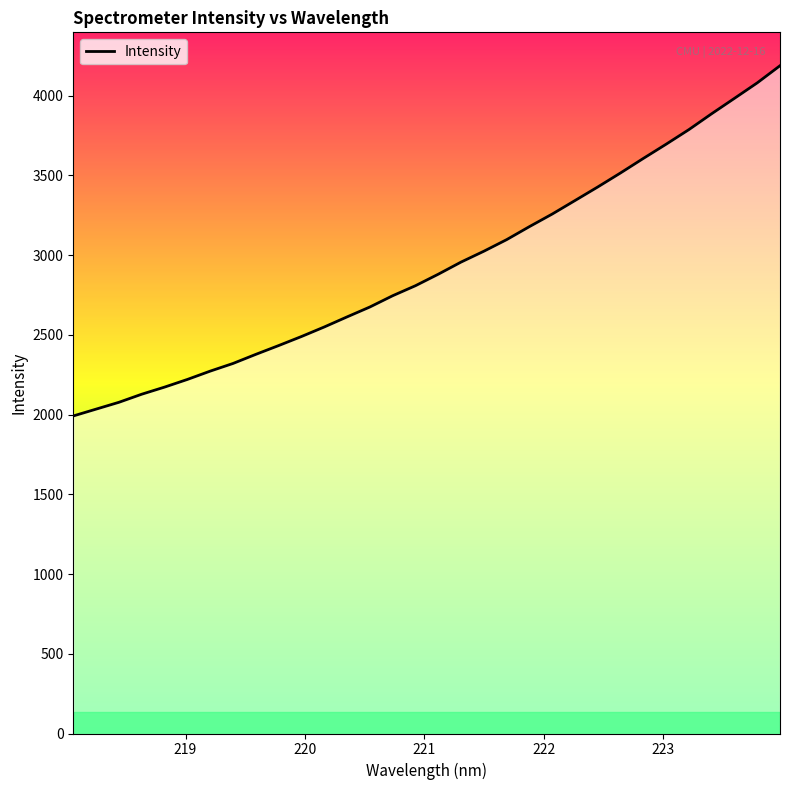

Reading left to right, transcribe all the data shown in this chart.

1991.3	2034.1	2076.9	2127.6	2172.2	2220.3	2272.4	2320.5	2377.5	2432.7	2489.4	2549.2	2612.5	2674.5	2745.2	2808.1	2880.1	2956.2	3024.3	3096.9	3178.6	3257.4	3342.2	3427.3	3515.3	3606.3	3695.4	3787.0	3886.6	3983.0	4080.1	4187.6